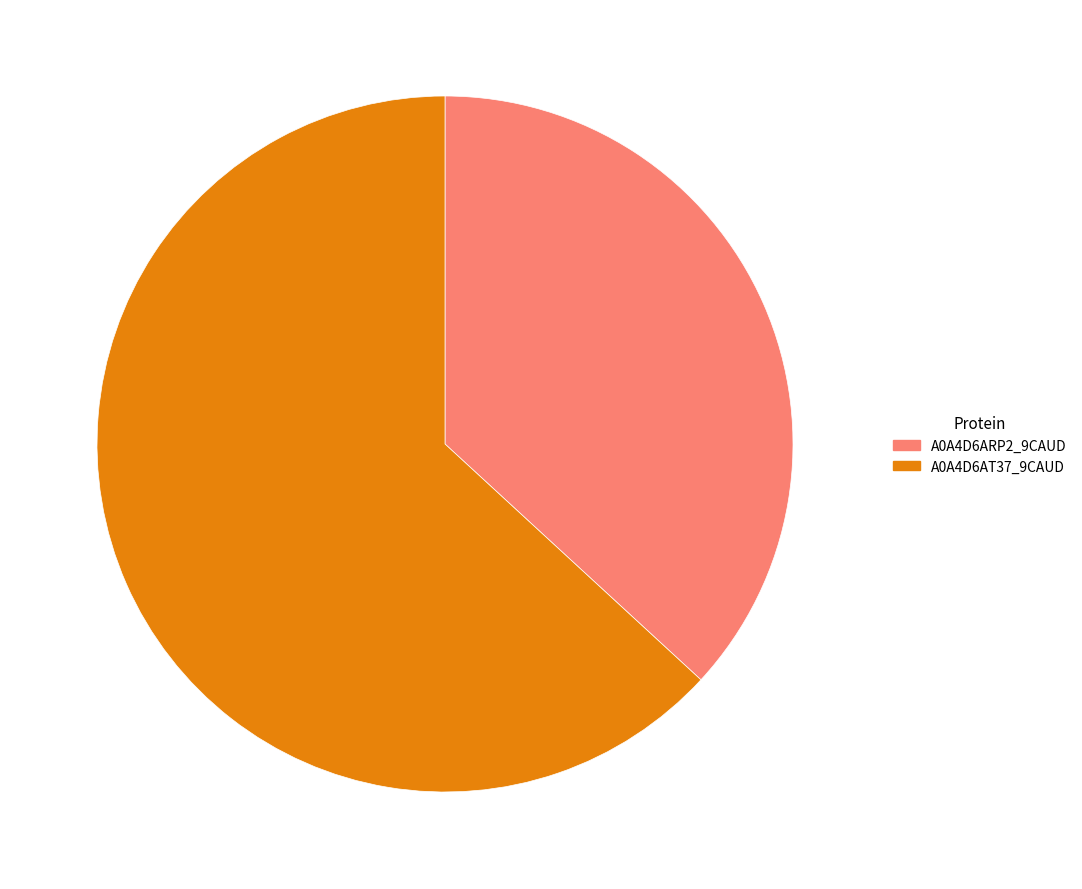

How many slices are in this pie chart?

2